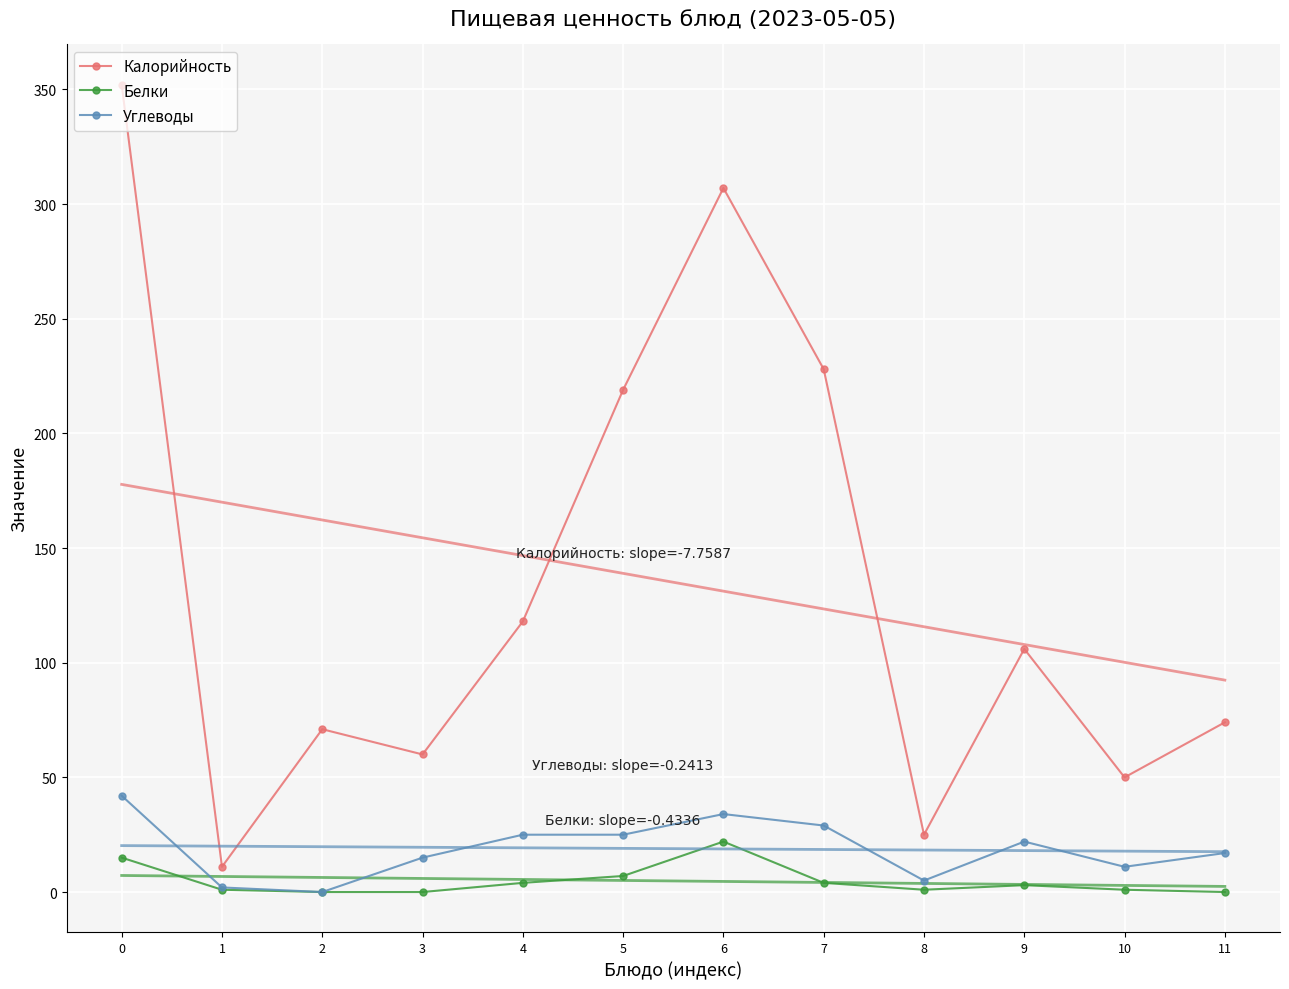

How many data points in Белки are less than 3?

6